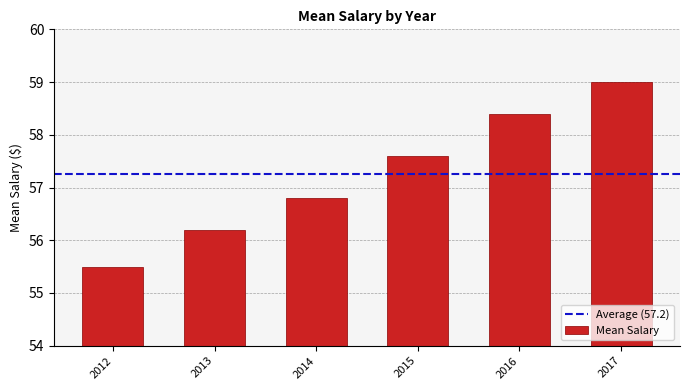

What is the difference between the values at 2014 and 2013?

0.6